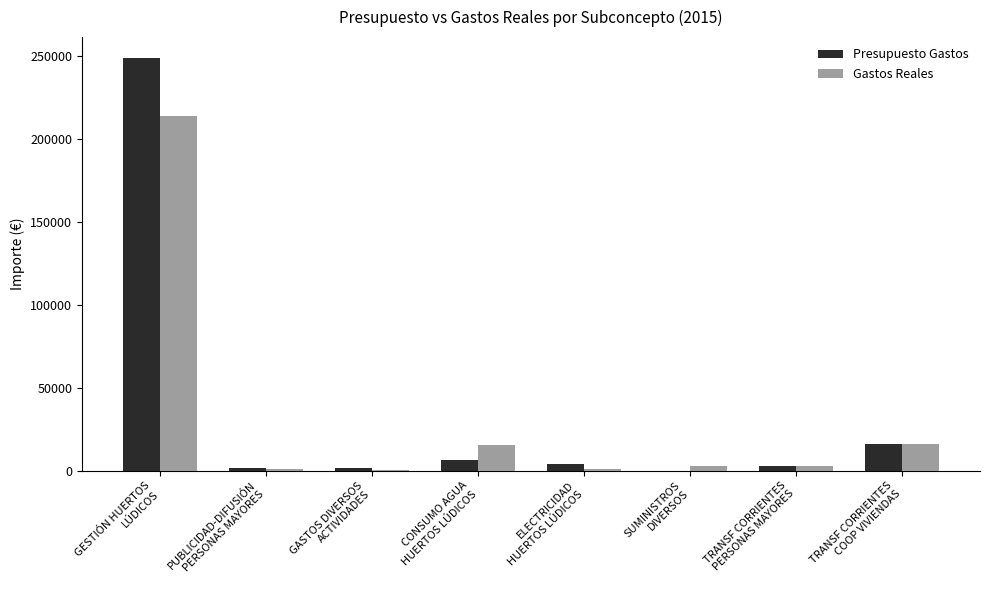

What is the maximum value shown in the chart?

248763.0